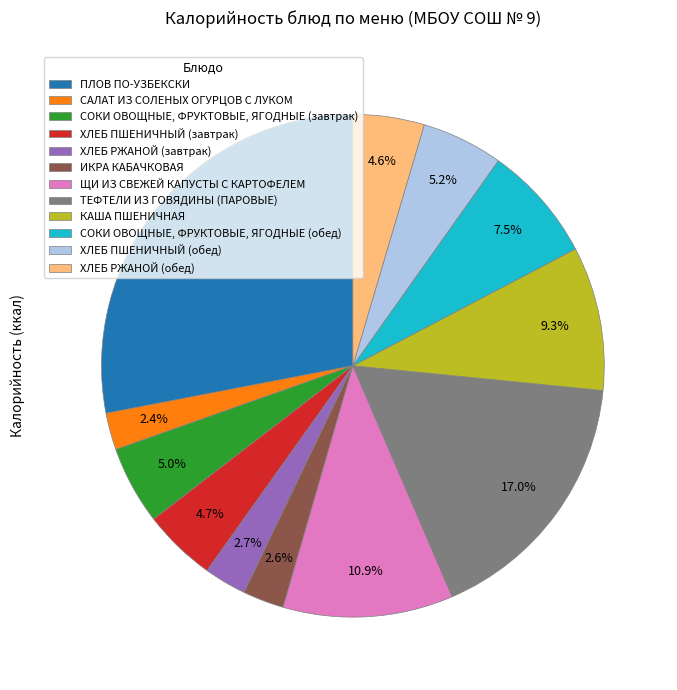

What portion of the pie excludes ХЛЕБ РЖАНОЙ (обед)?

95.4%